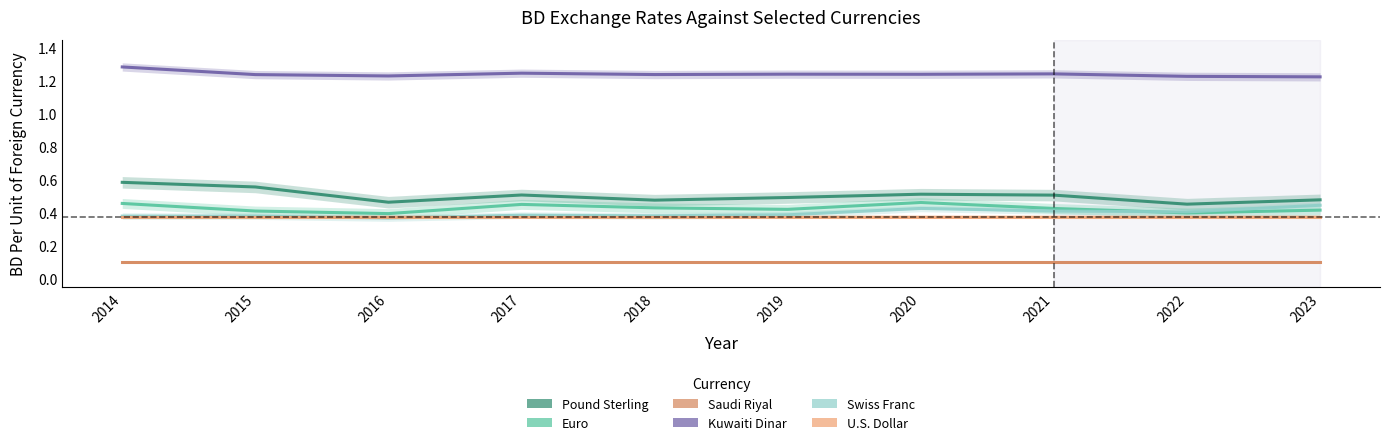

What is the value of the Swiss Franc point at the 6th from the left?

0.4